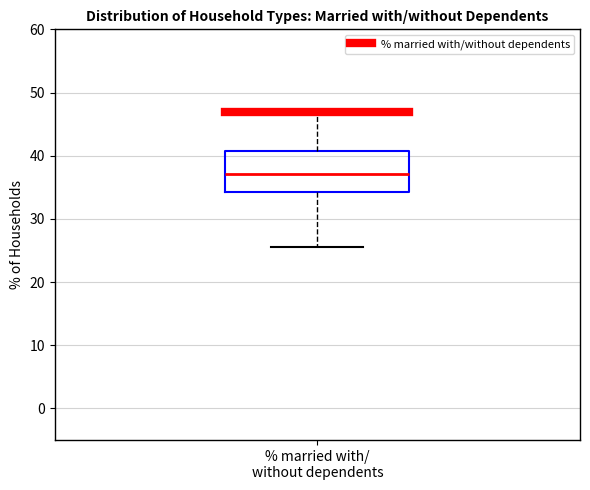

Where does the lower whisker of the box for % married with/ without dependents end on the y-axis? The values are not printed on the chart, so give them approximately, as read against the axis.

25